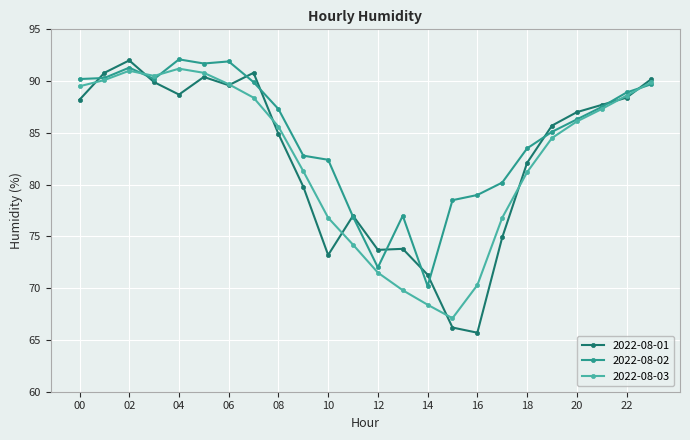

True or false: 2022-08-02 has more than 2 interior local peaks.

True